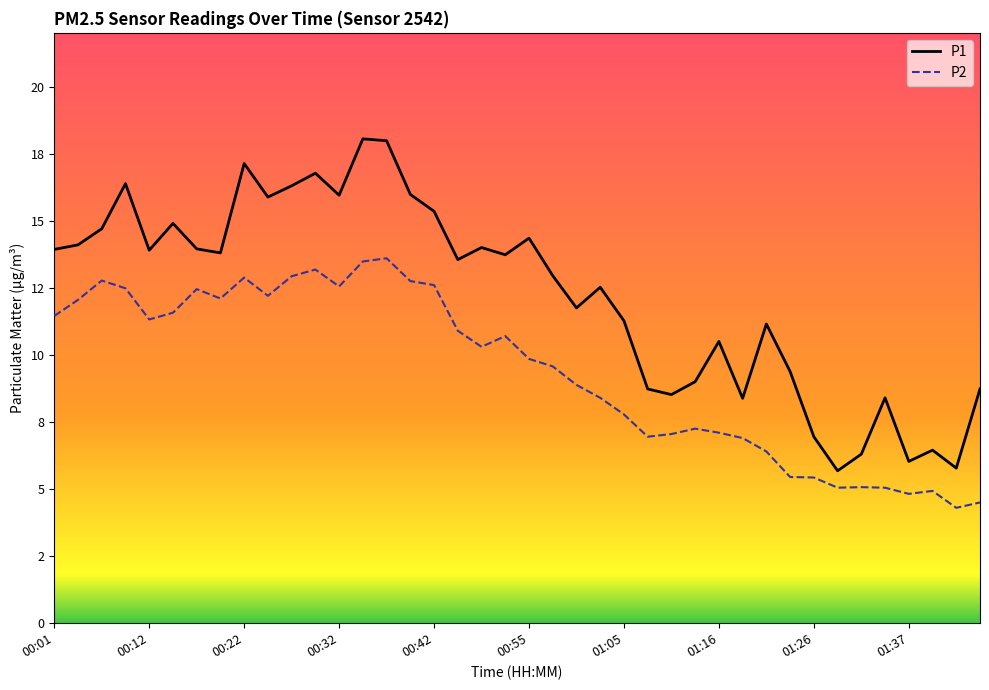

Rank the series by their maximum value, from lowest to highest.

P2, P1